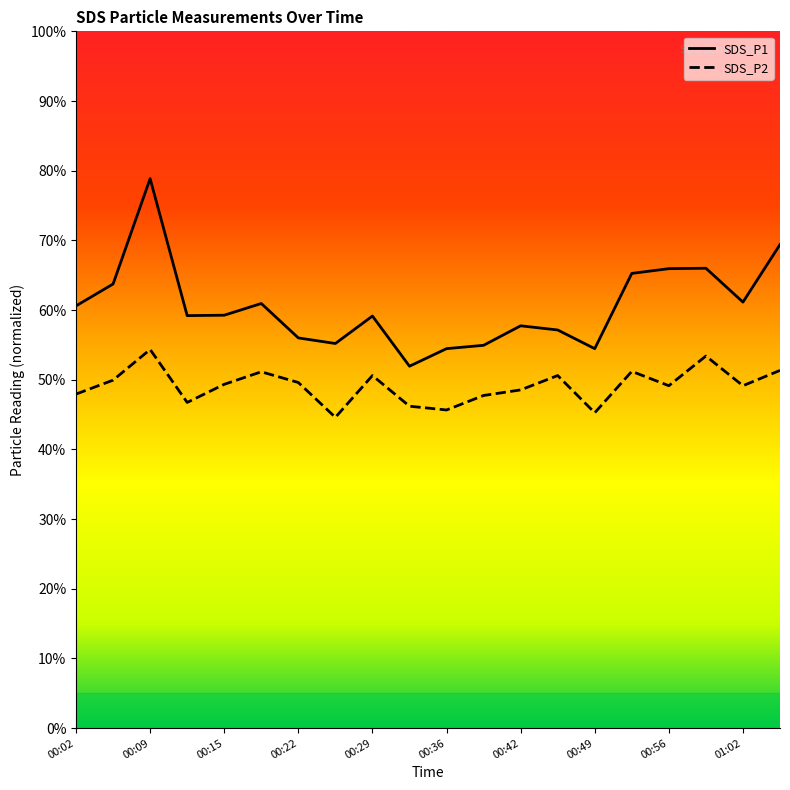

What is the difference between the second highest and second lowest values in the SDS_P1 series?

14.9